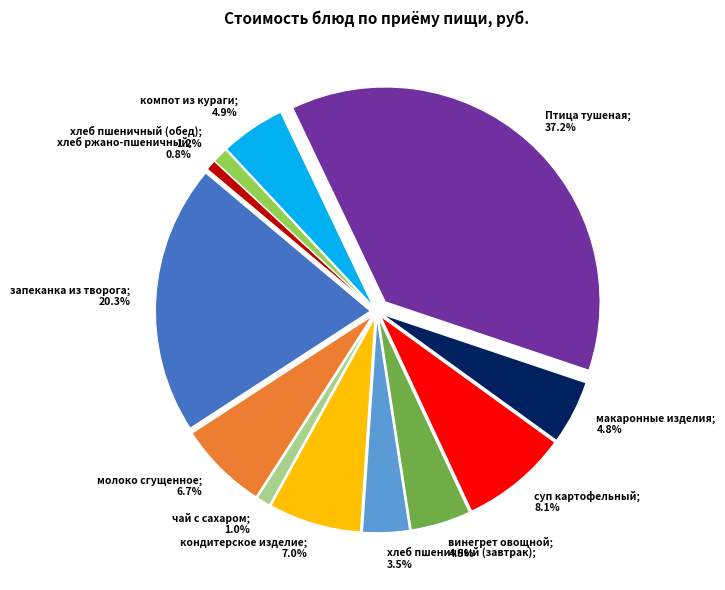

Does Птица тушеная represent more than half of the total?

No